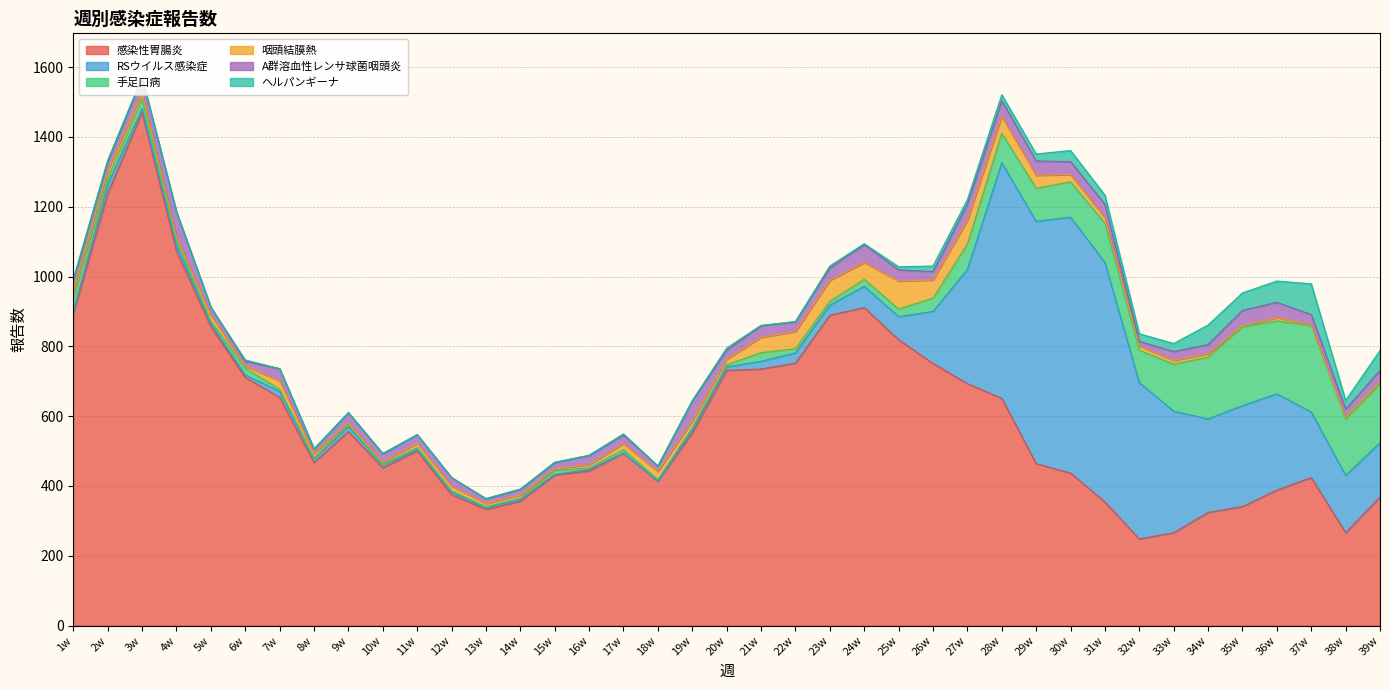

At how many categories does at least one series exceed 88?

39